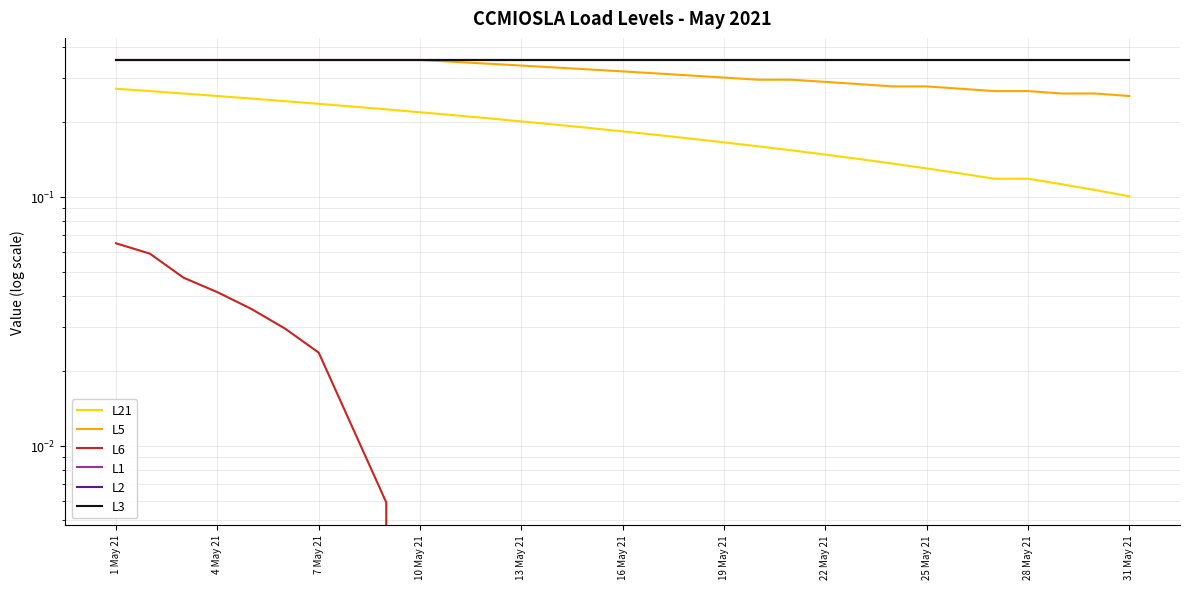

Does the chart display data point markers on the line(s)?

No